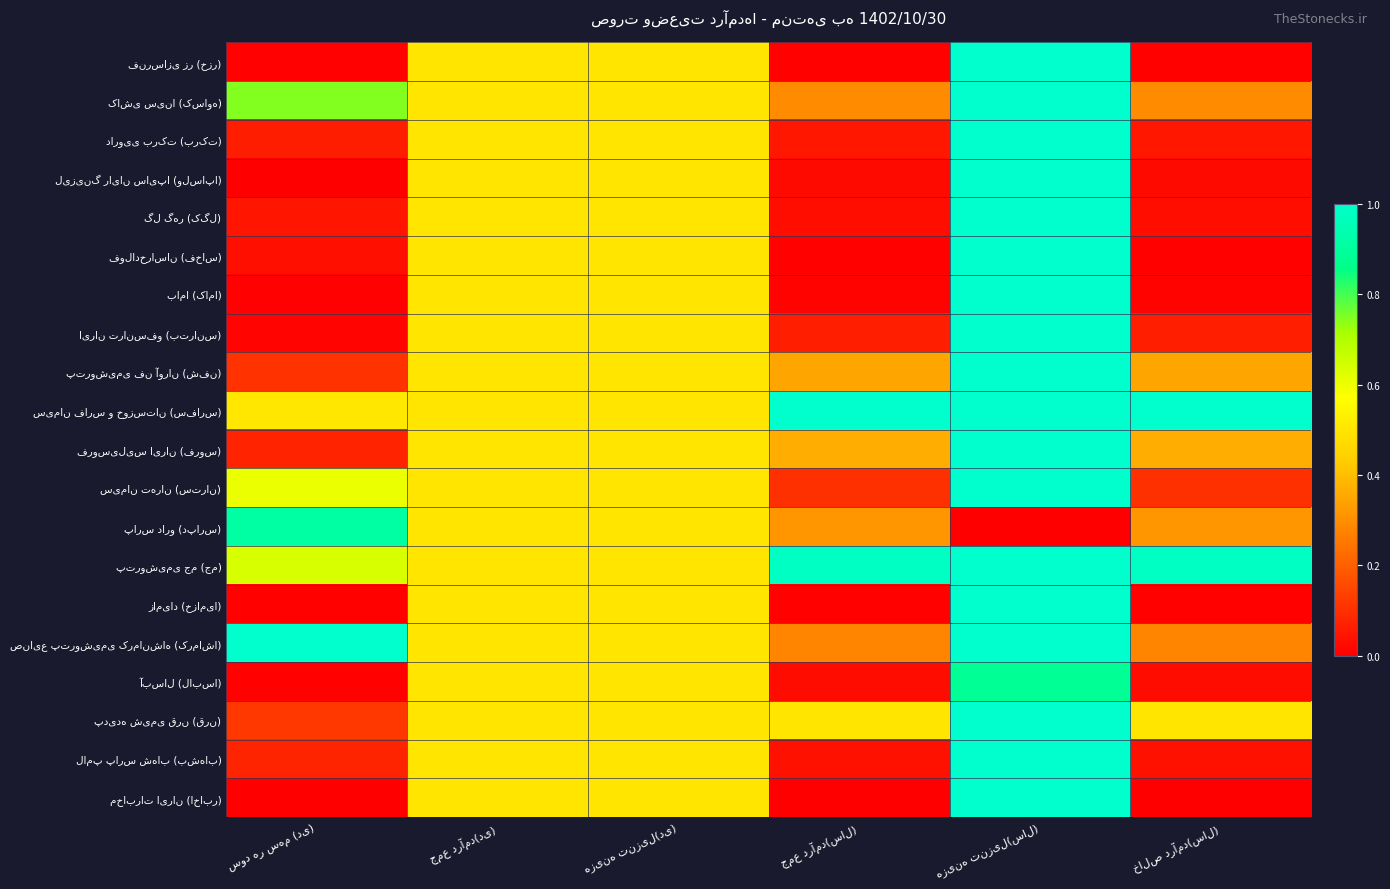

At which label is آبسال (لابسا) closest to 0?

سود هر سهم (دی)